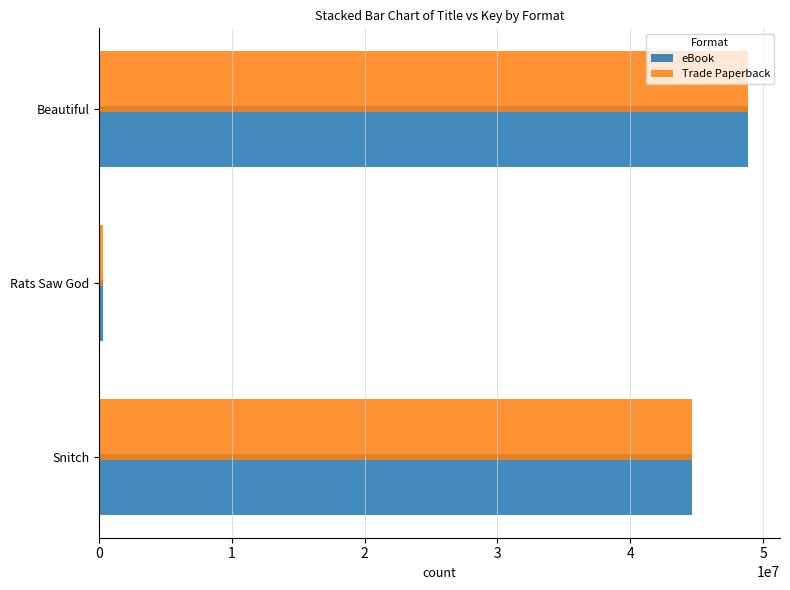

What is the difference between the second highest and minimum values in the Trade Paperback series?

44273942